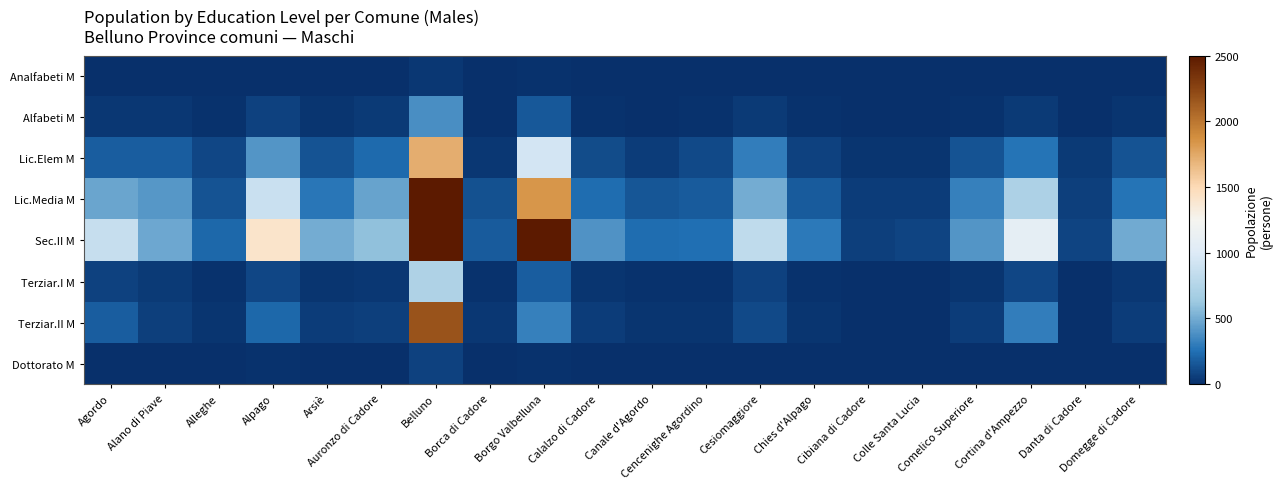

Count the number of data series in this chart.

8